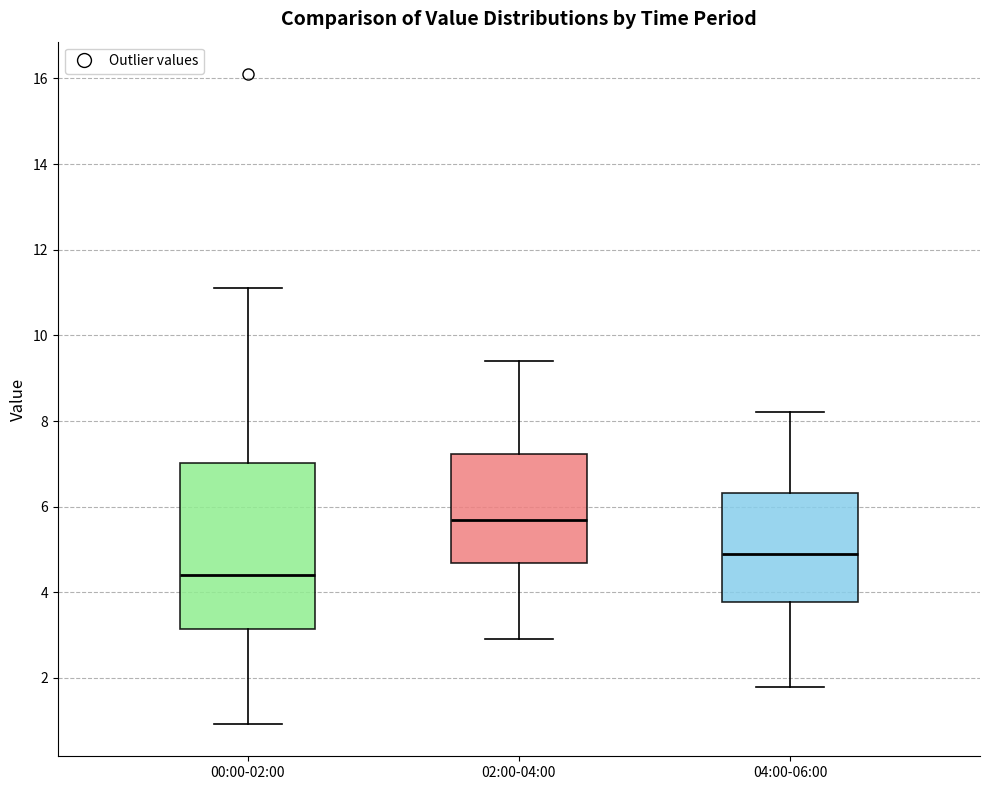

Which box's median line is the highest?

02:00-04:00